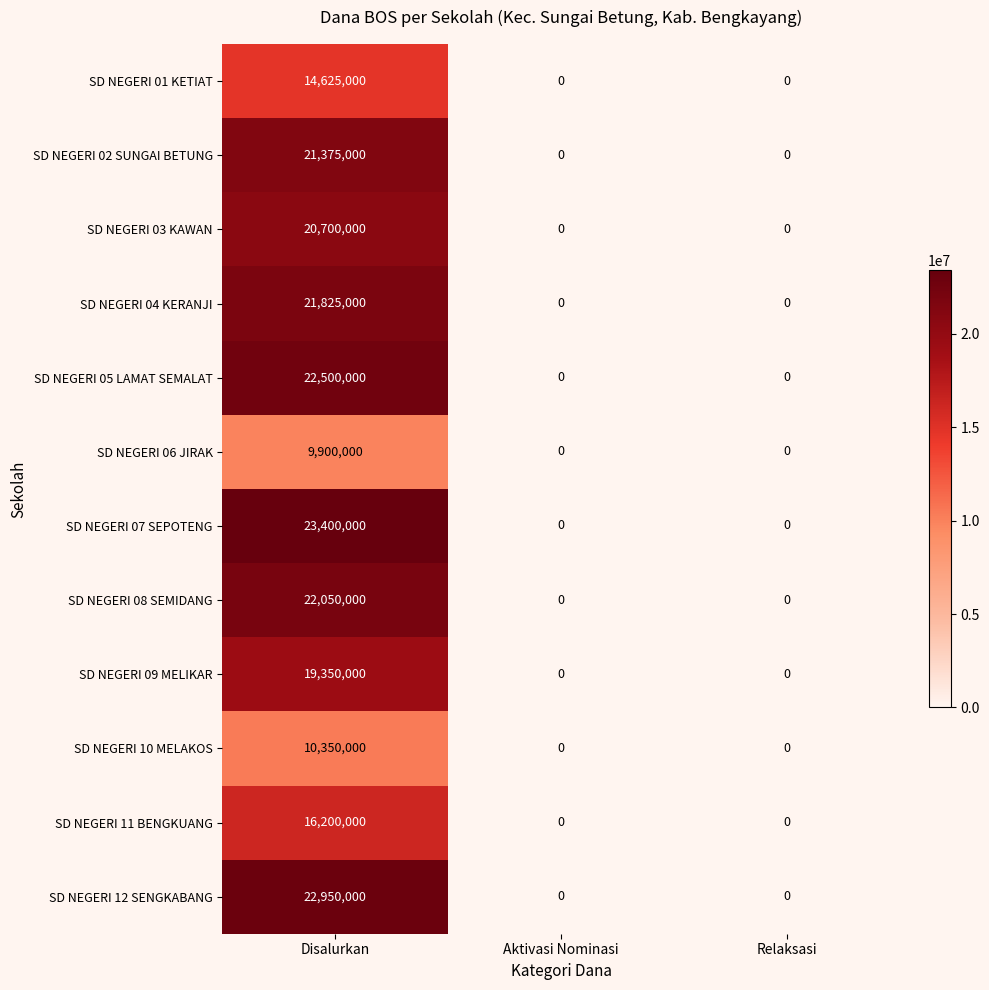

The value of SD NEGERI 04 KERANJI at Relaksasi is -11006590. True or false?

False